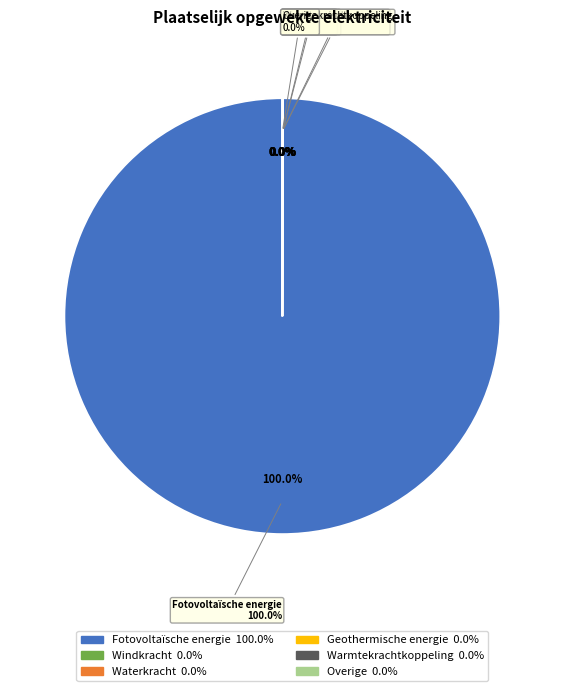

Is it true that Waterkracht is 11% of the pie?

False